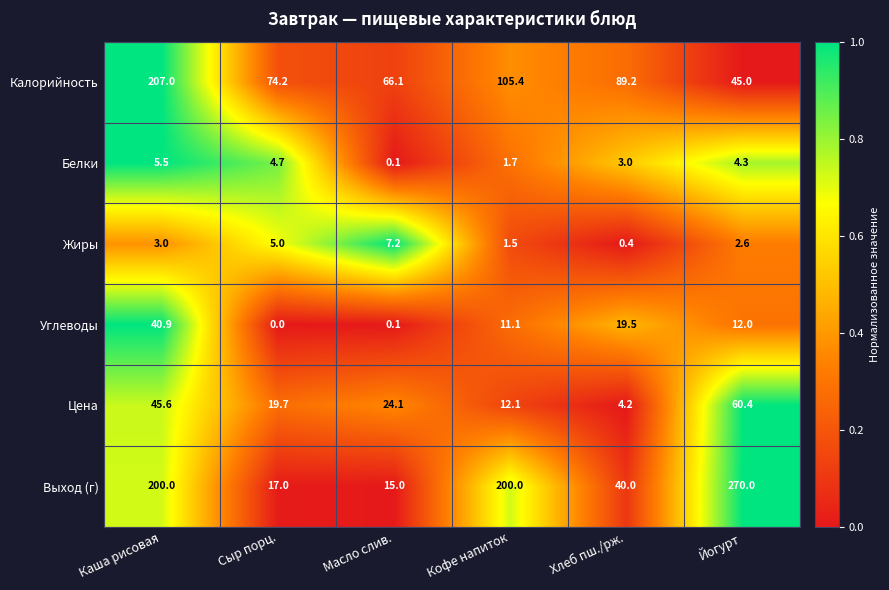

How many distinct data groups are displayed?

6